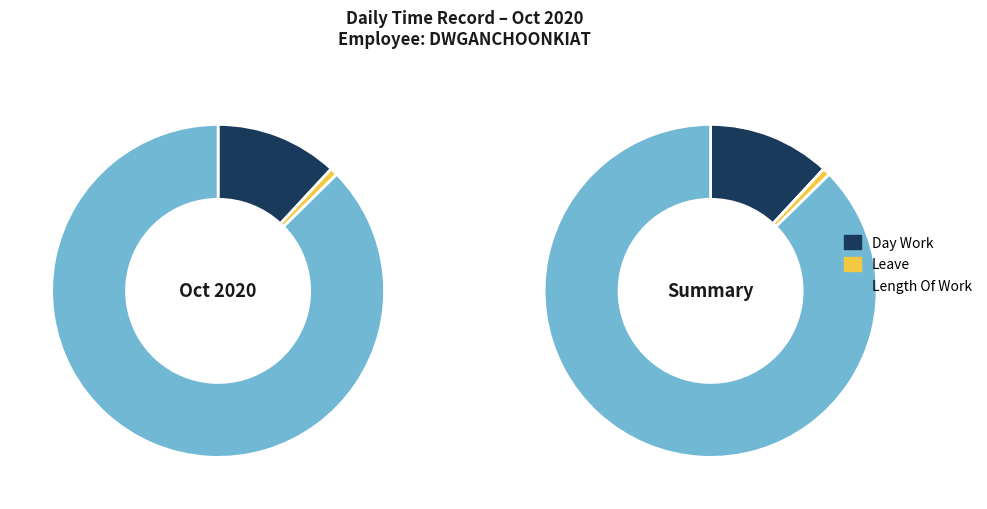

The Legal Holiday slice represents 1% of the pie. True or false?

False